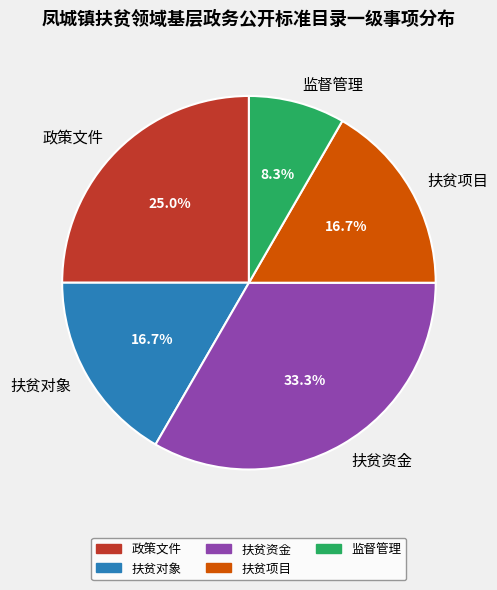

To the nearest percent, what portion does 扶贫项目 represent?

17%